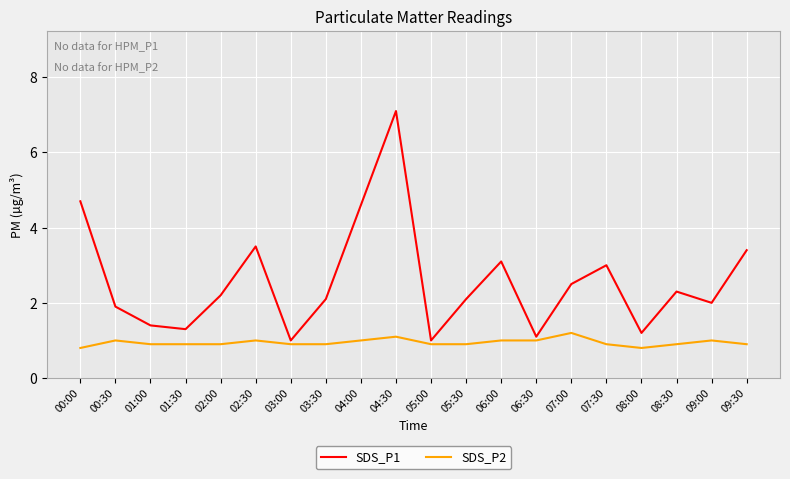

What is the greatest value displayed?

7.1